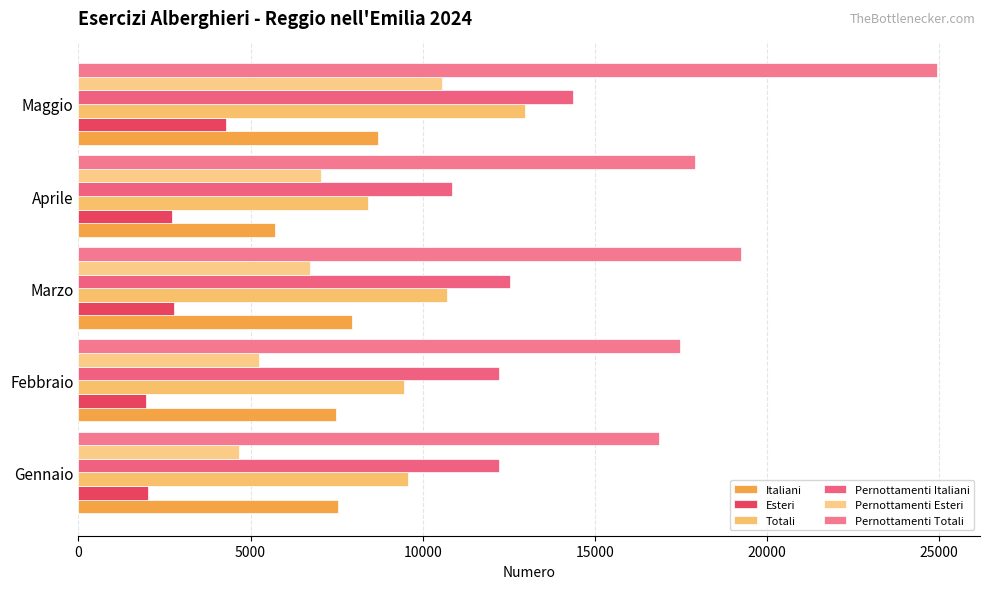

What is the difference between the second highest and second lowest values in the Esteri series?

744